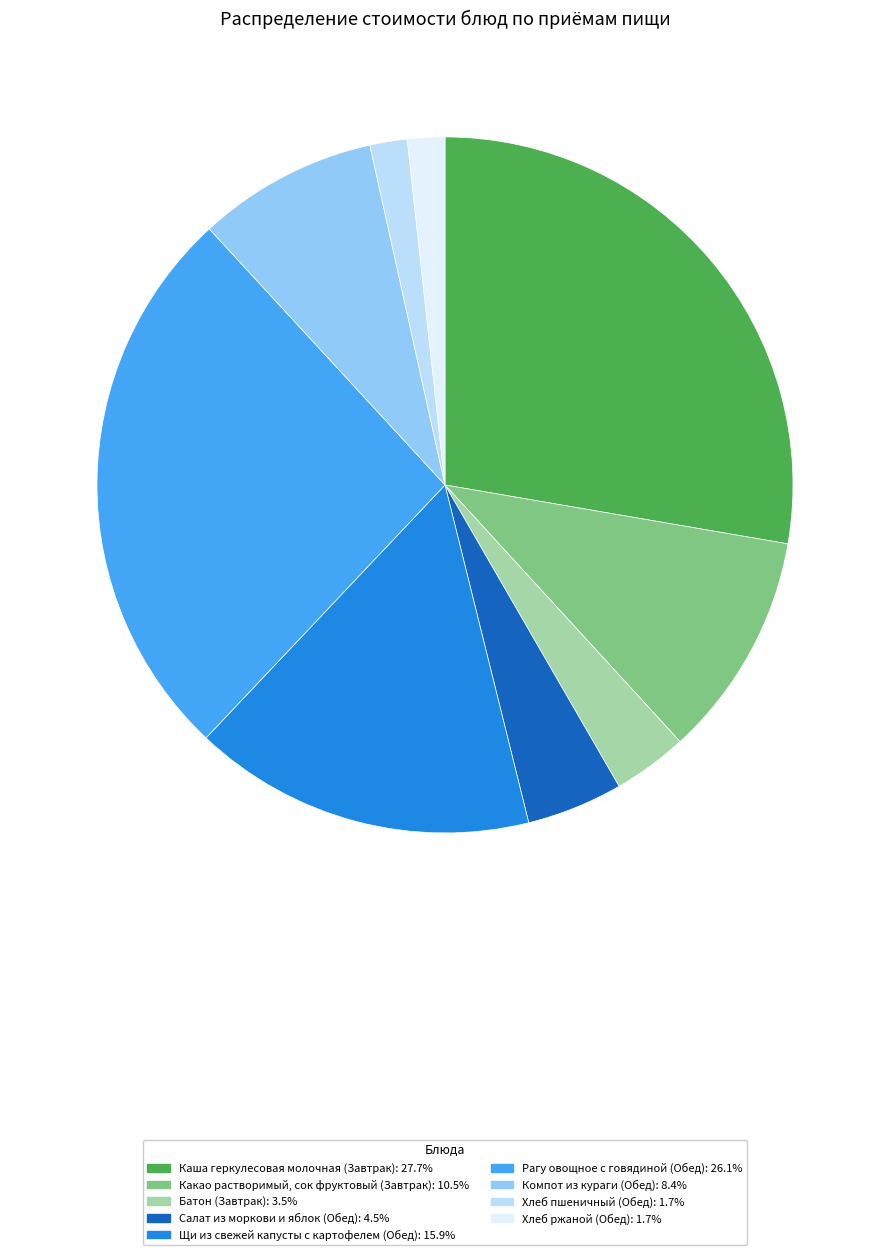

Which category has the biggest portion of the pie?

Каша геркулесовая молочная (Завтрак)